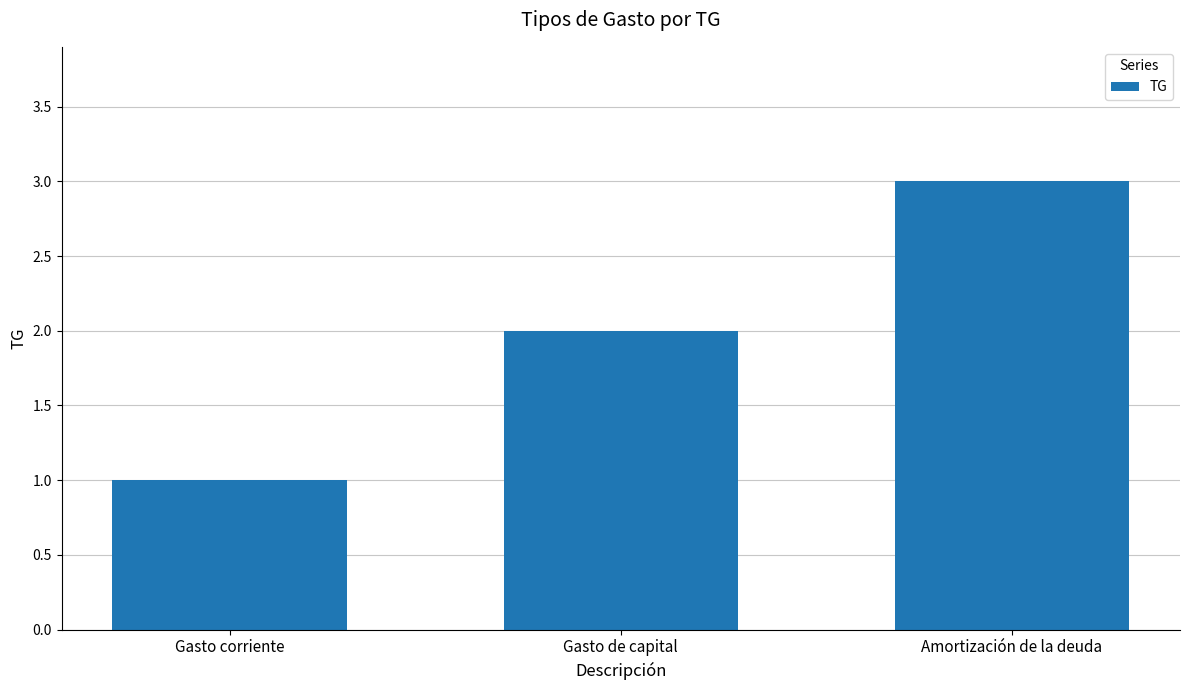

What is the sum of all values?

6